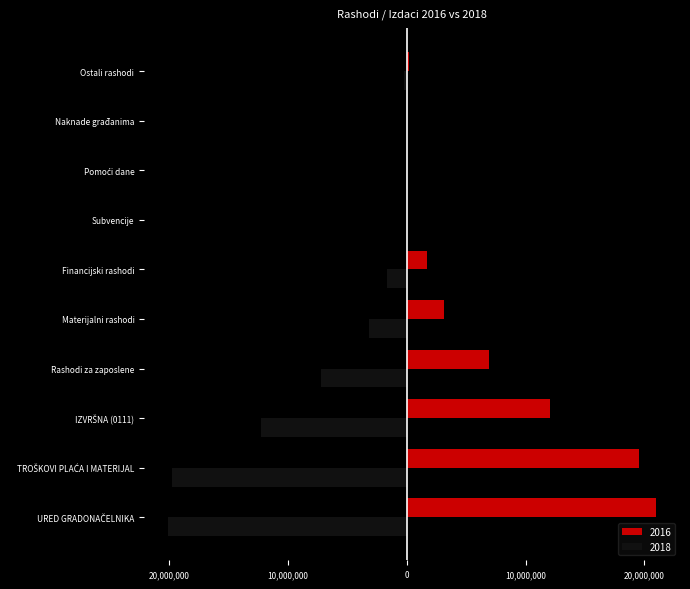

Which series has the largest total across all categories?

2016